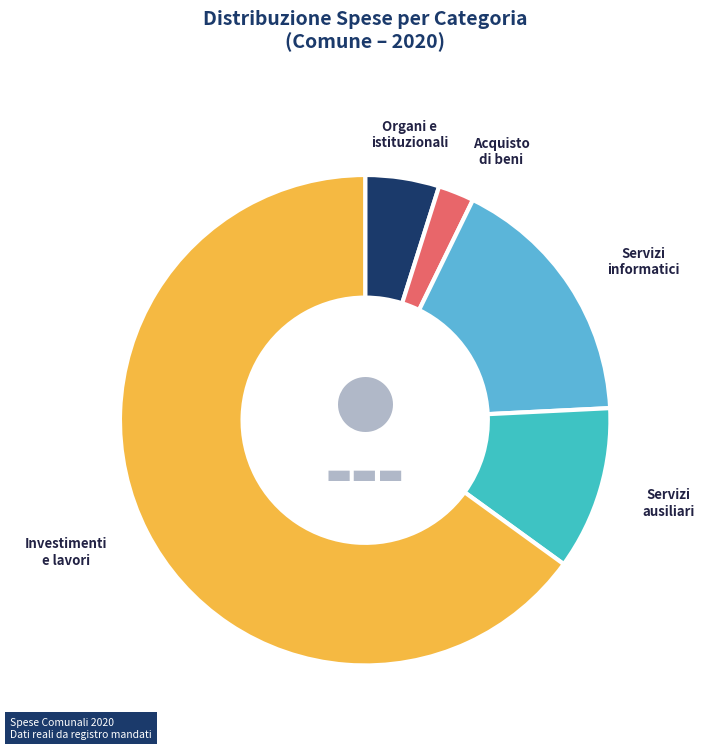

Is it true that Servizi ausiliari is 23% of the pie?

False